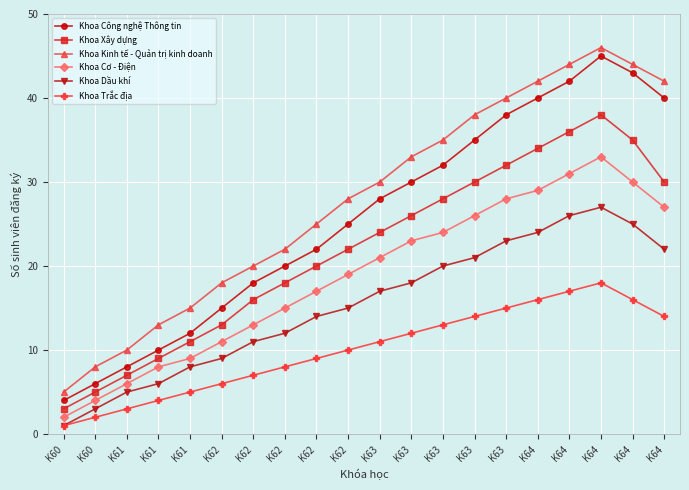

How many lines are shown in the chart?

6